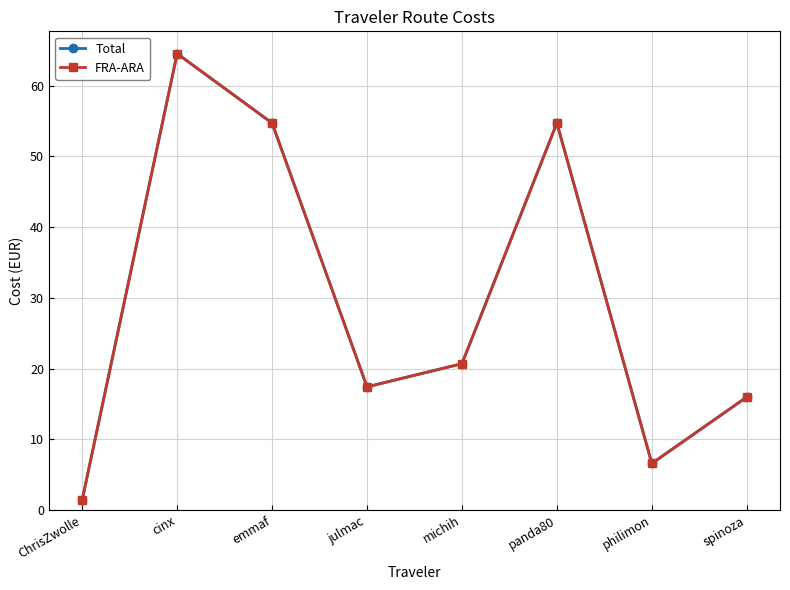

True or false: FRA-ARA has a value of 0.4 at ChrisZwolle.

False